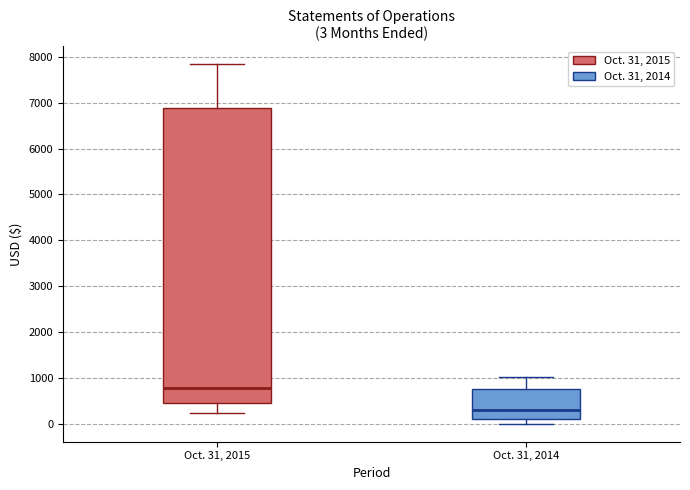

Which box has the lowest median line?

Oct. 31, 2014